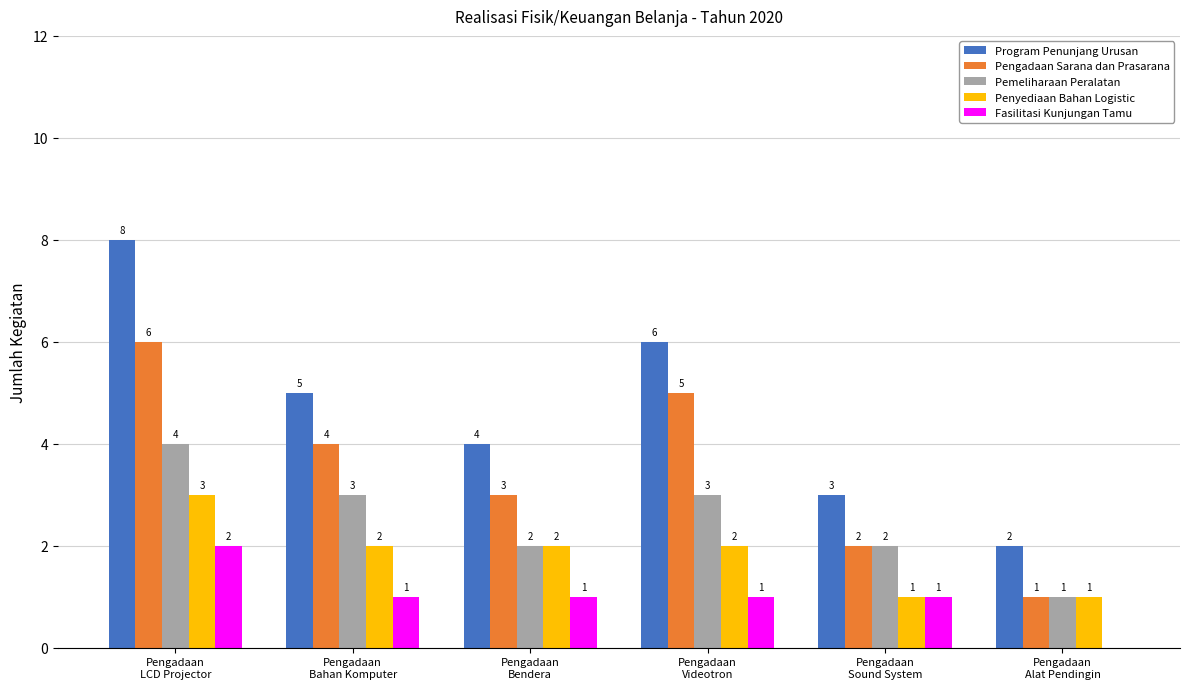

What is the sum of all Pemeliharaan Peralatan values?

15